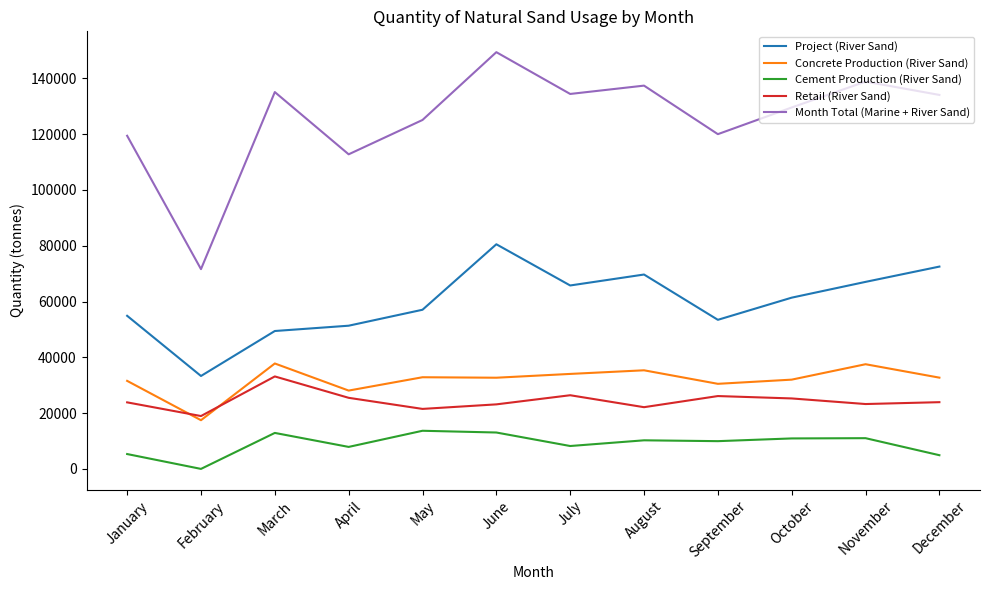

At which label is Project (River Sand) closest to 56913?

May